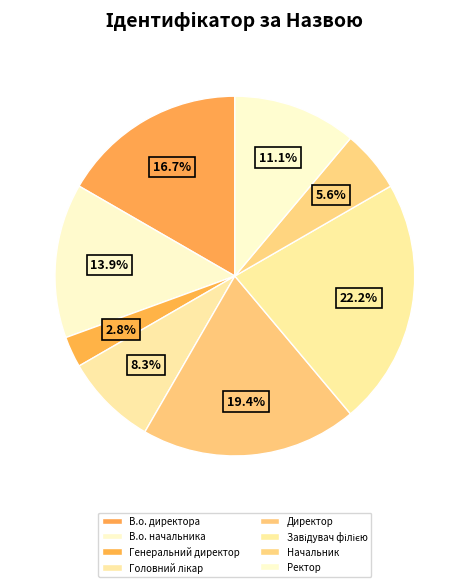

Between Завідувач філією and Директор, which is larger?

Завідувач філією